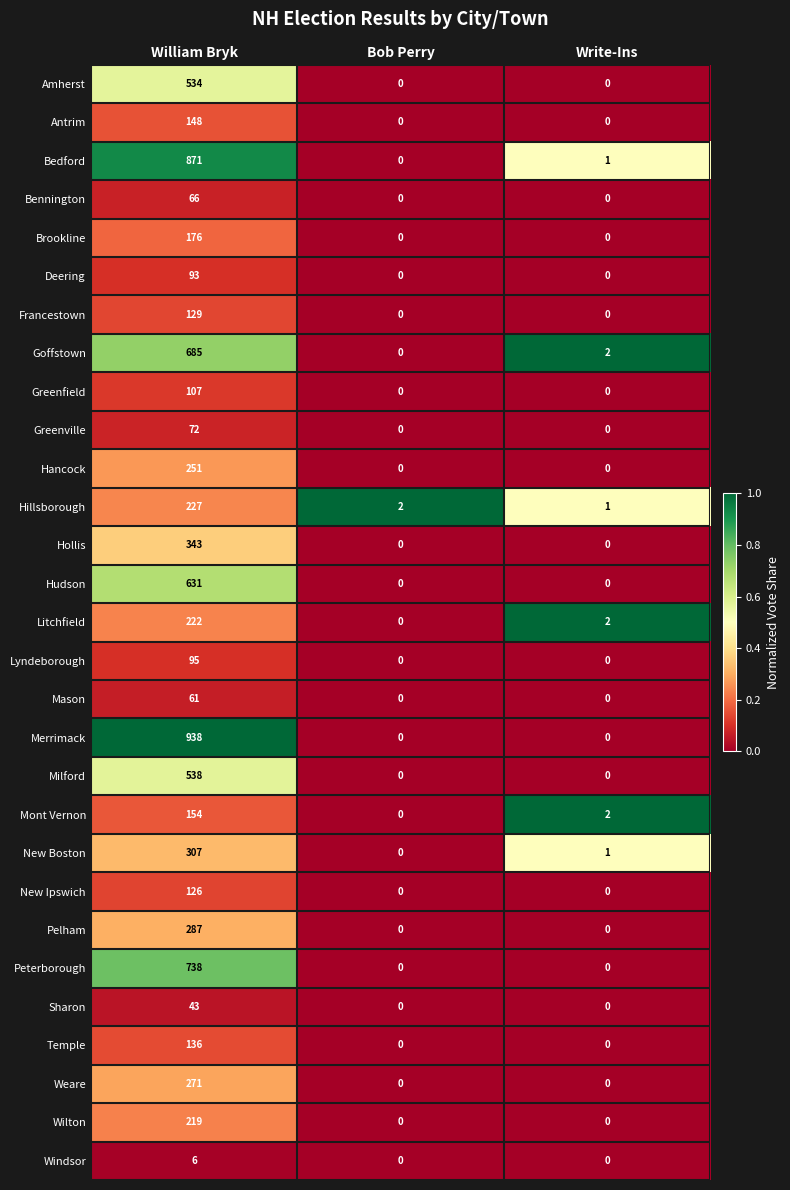

True or false: Lyndeborough has a value of 95 at William Bryk.

True